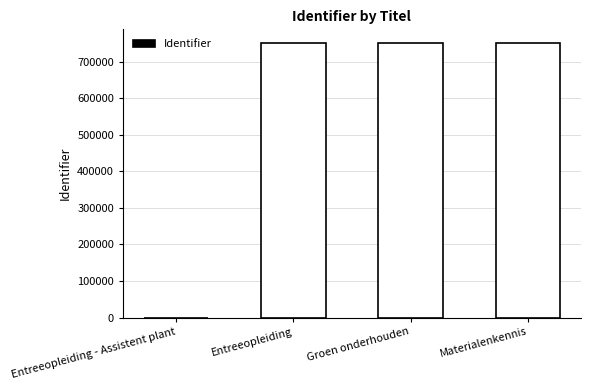

The value at Entreeopleiding is 321439. True or false?

False